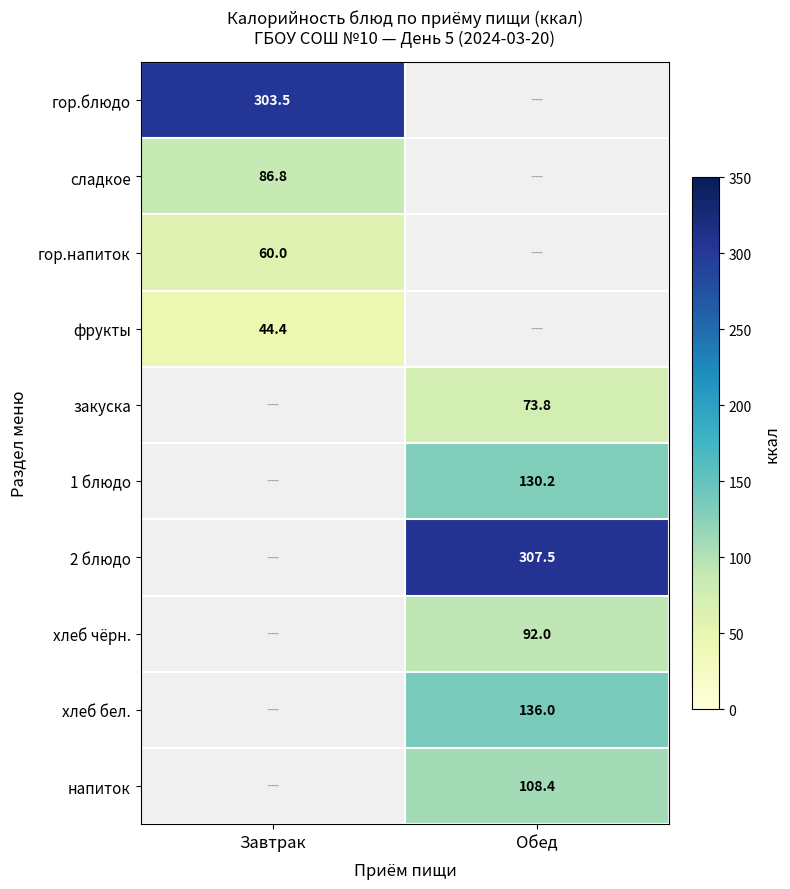

At which category is the sum across all series the highest?

Обед